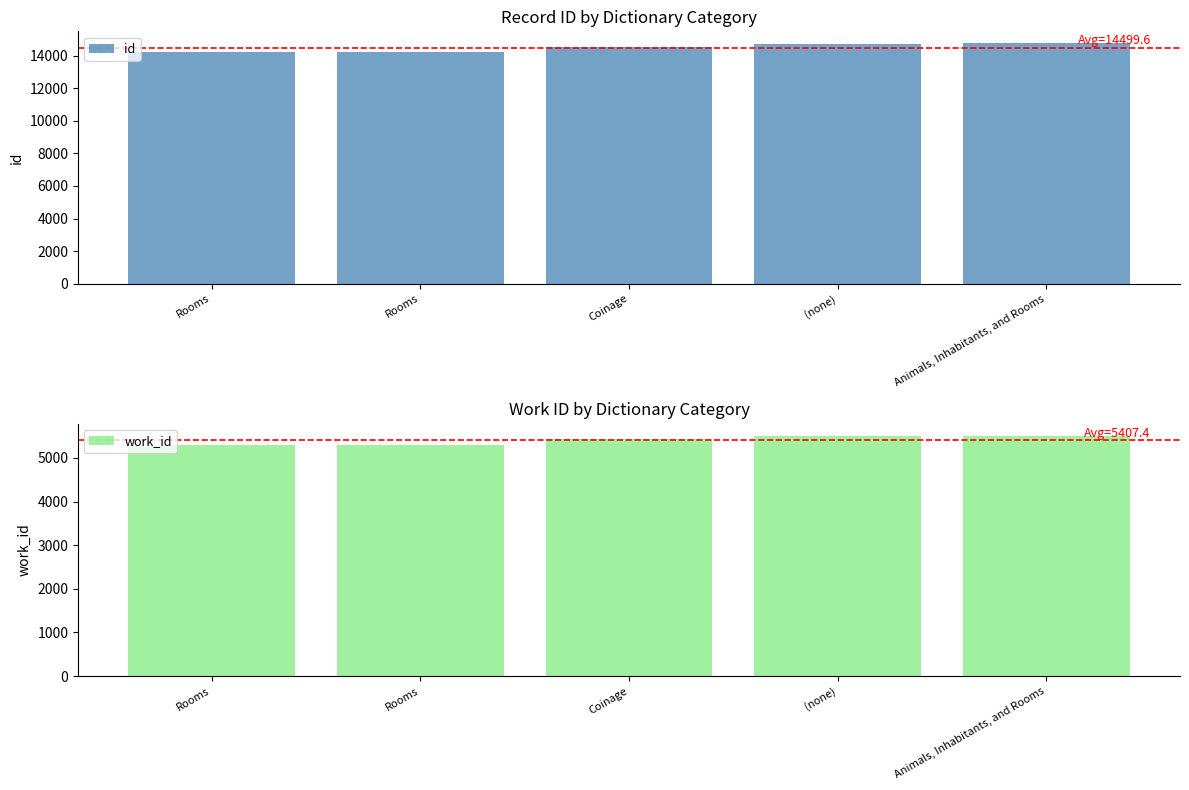

What is the sum of the work_id values at Rooms and (none)?

10797